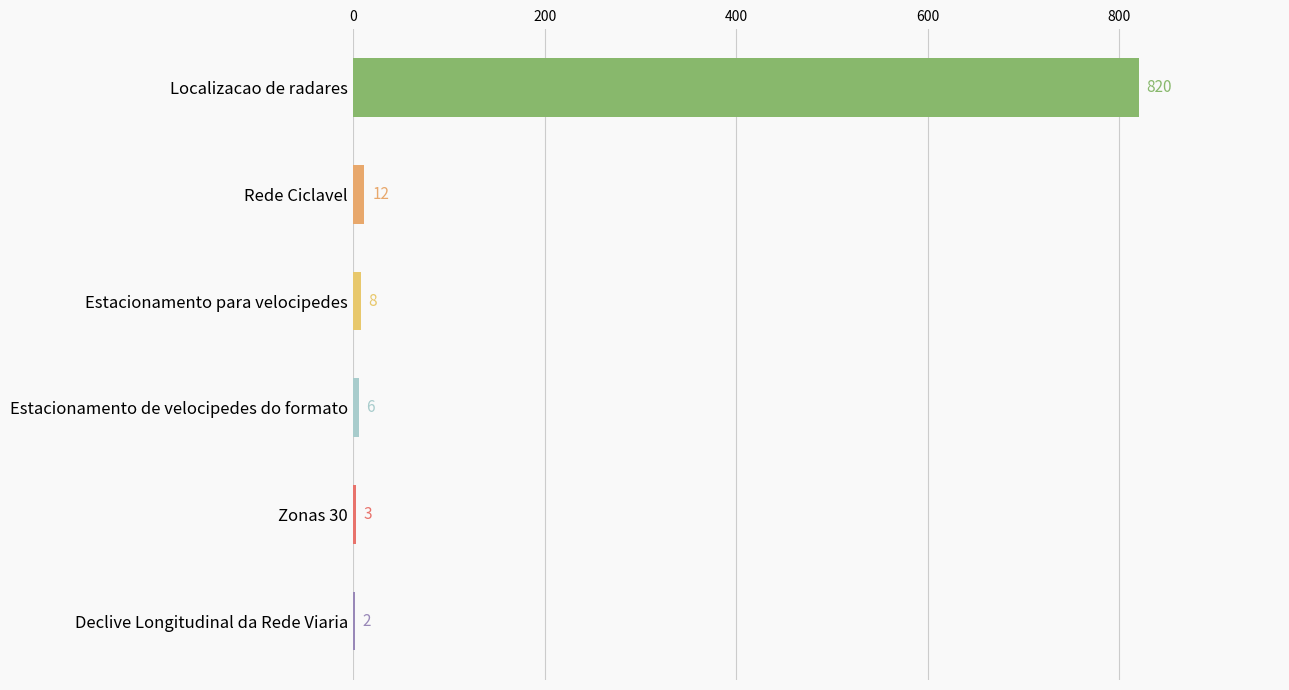

What is the sum of all values?

851